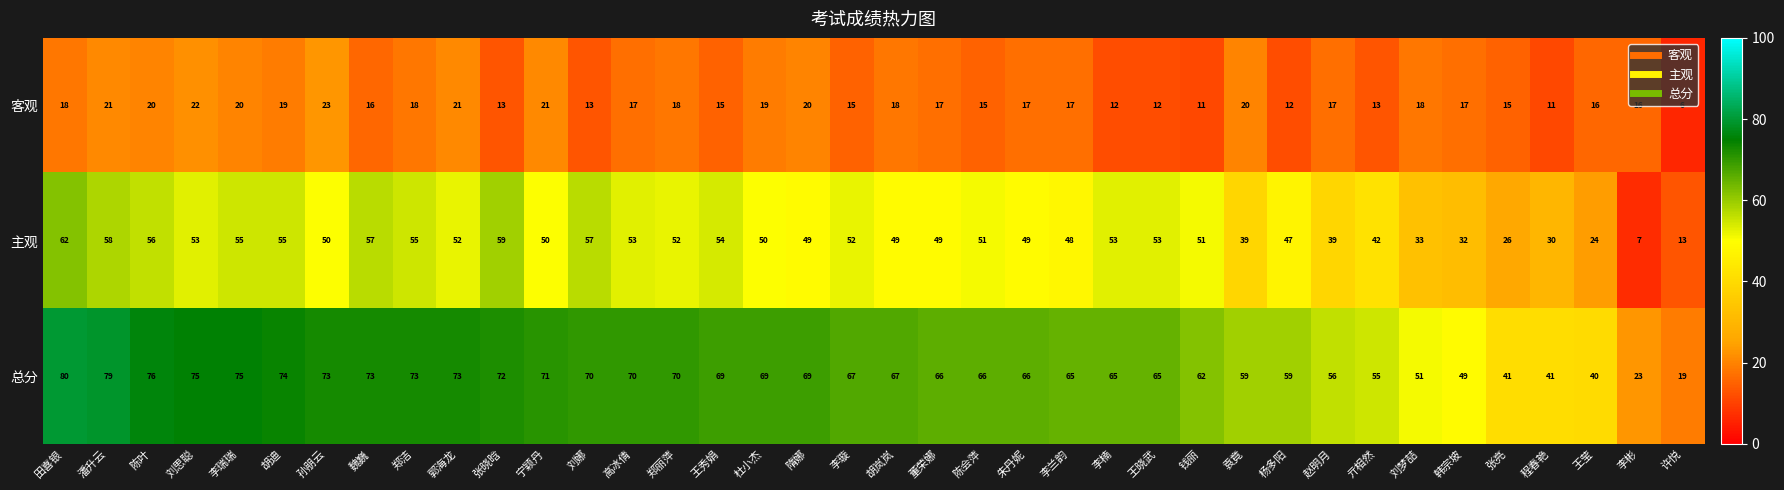

Which category has the highest value across all series?

田喜银